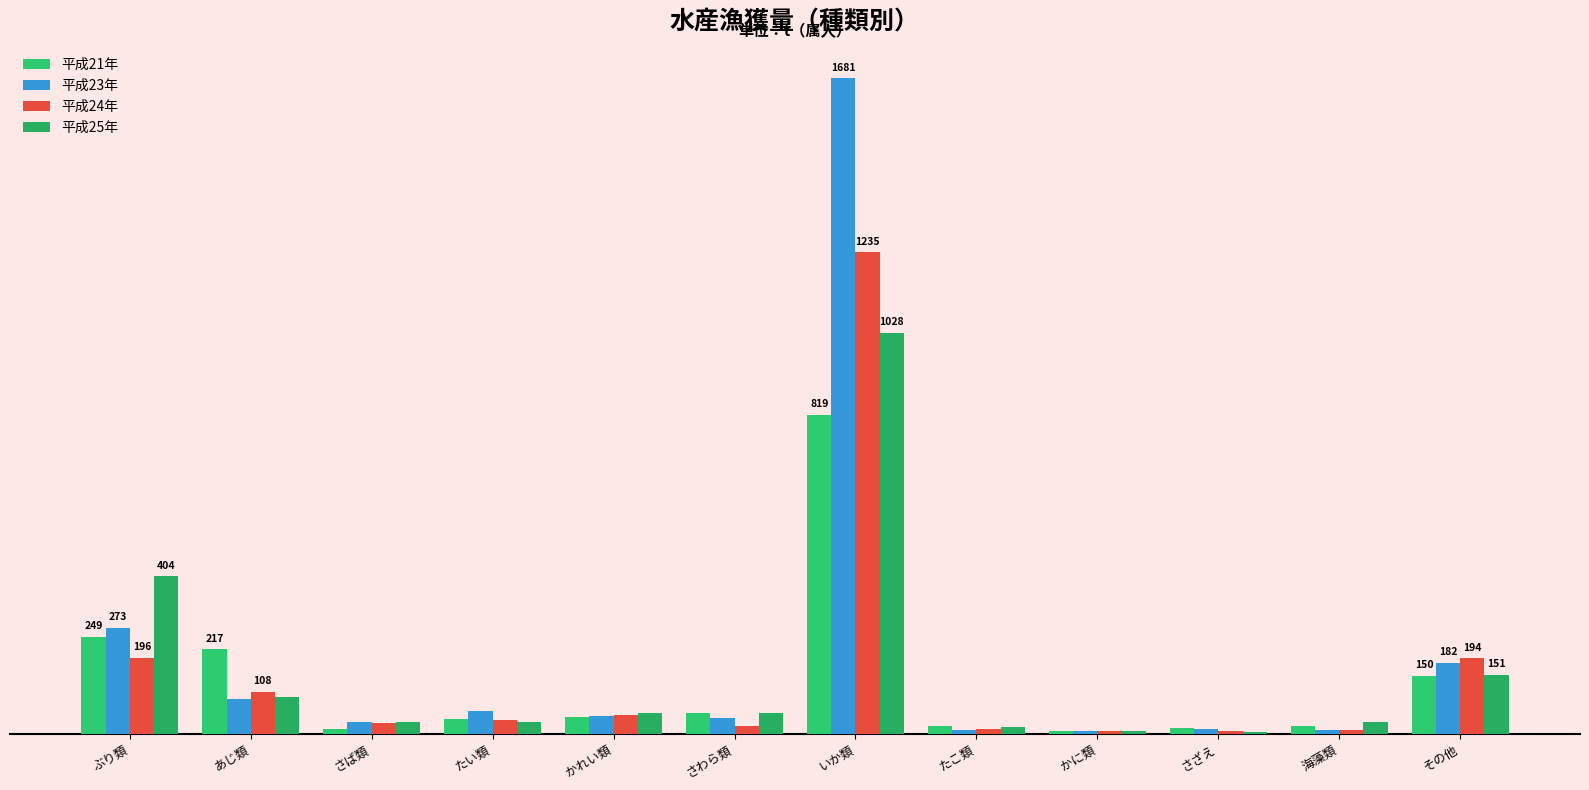

Reading left to right, what are all the values shown in this chart?

平成21年: 249	217	14	39	43	54	819	20	7	16	20	150
平成23年: 273	89	32	59	45	42	1681	10	7	12	11	182
平成24年: 196	108	28	37	50	20	1235	13	7	8	10	194
平成25年: 404	94	30	31	53	55	1028	17	8	5	31	151